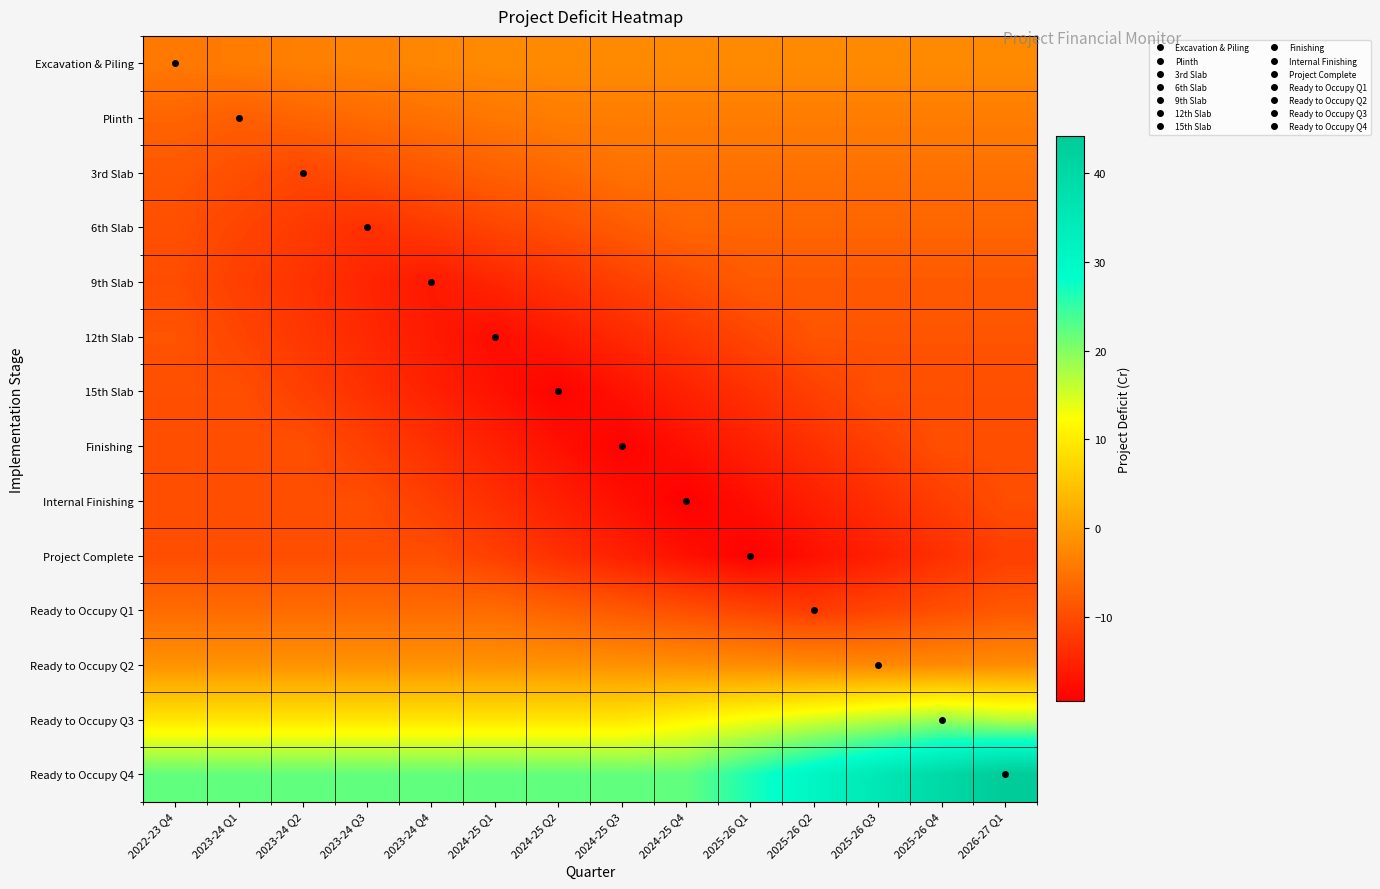

Which series has the largest total across all categories?

Ready to Occupy Q4